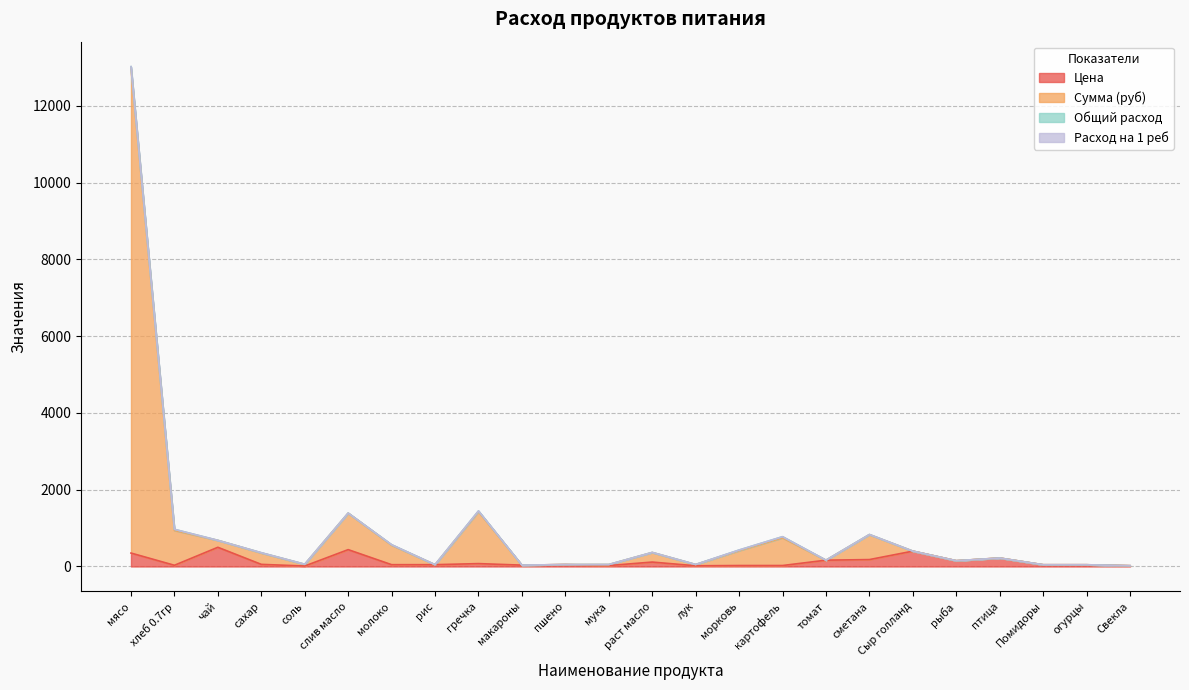

True or false: Цена and Сумма (руб) cross at least once.

False